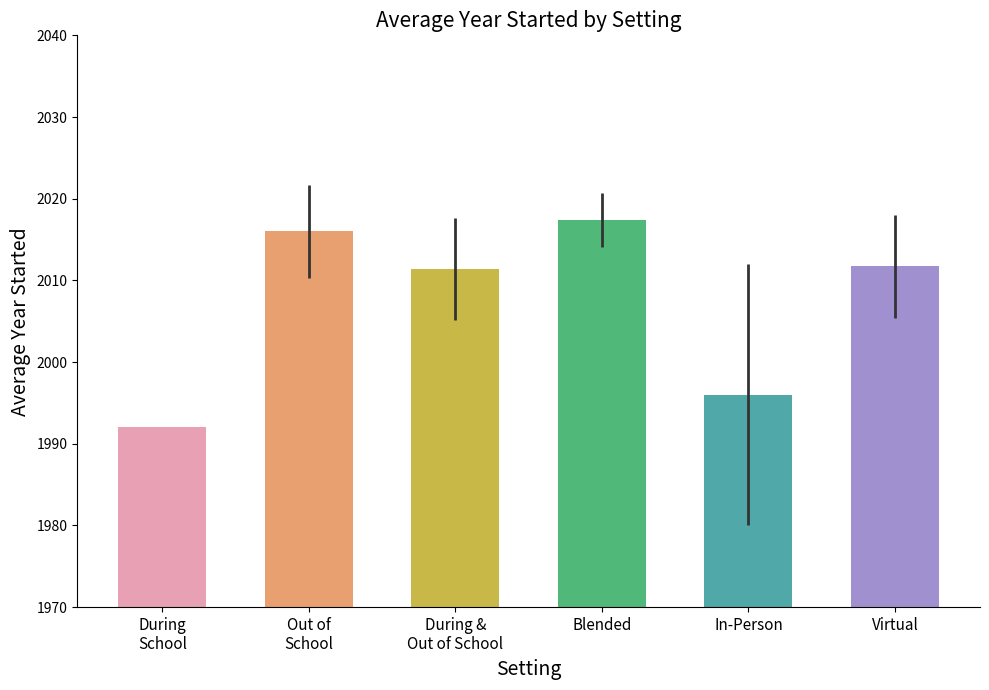

What is the label of the 2nd bar from the right?

In-Person